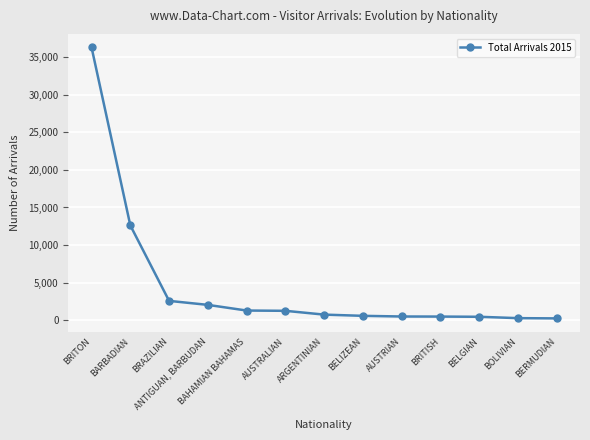

Which has a higher value, BRITON or BOLIVIAN?

BRITON